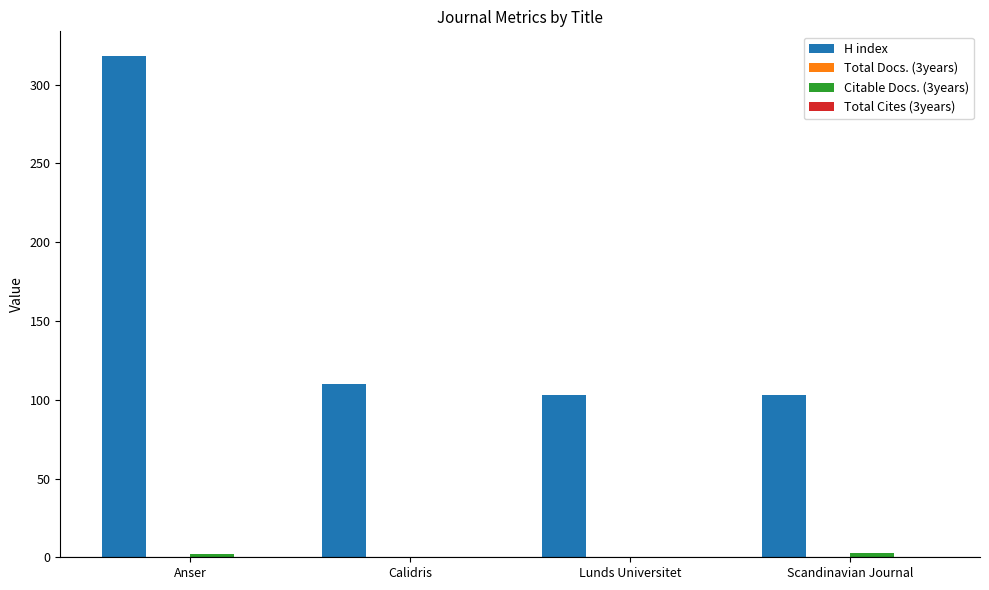

Where is H index nearest to the value 210?

Calidris